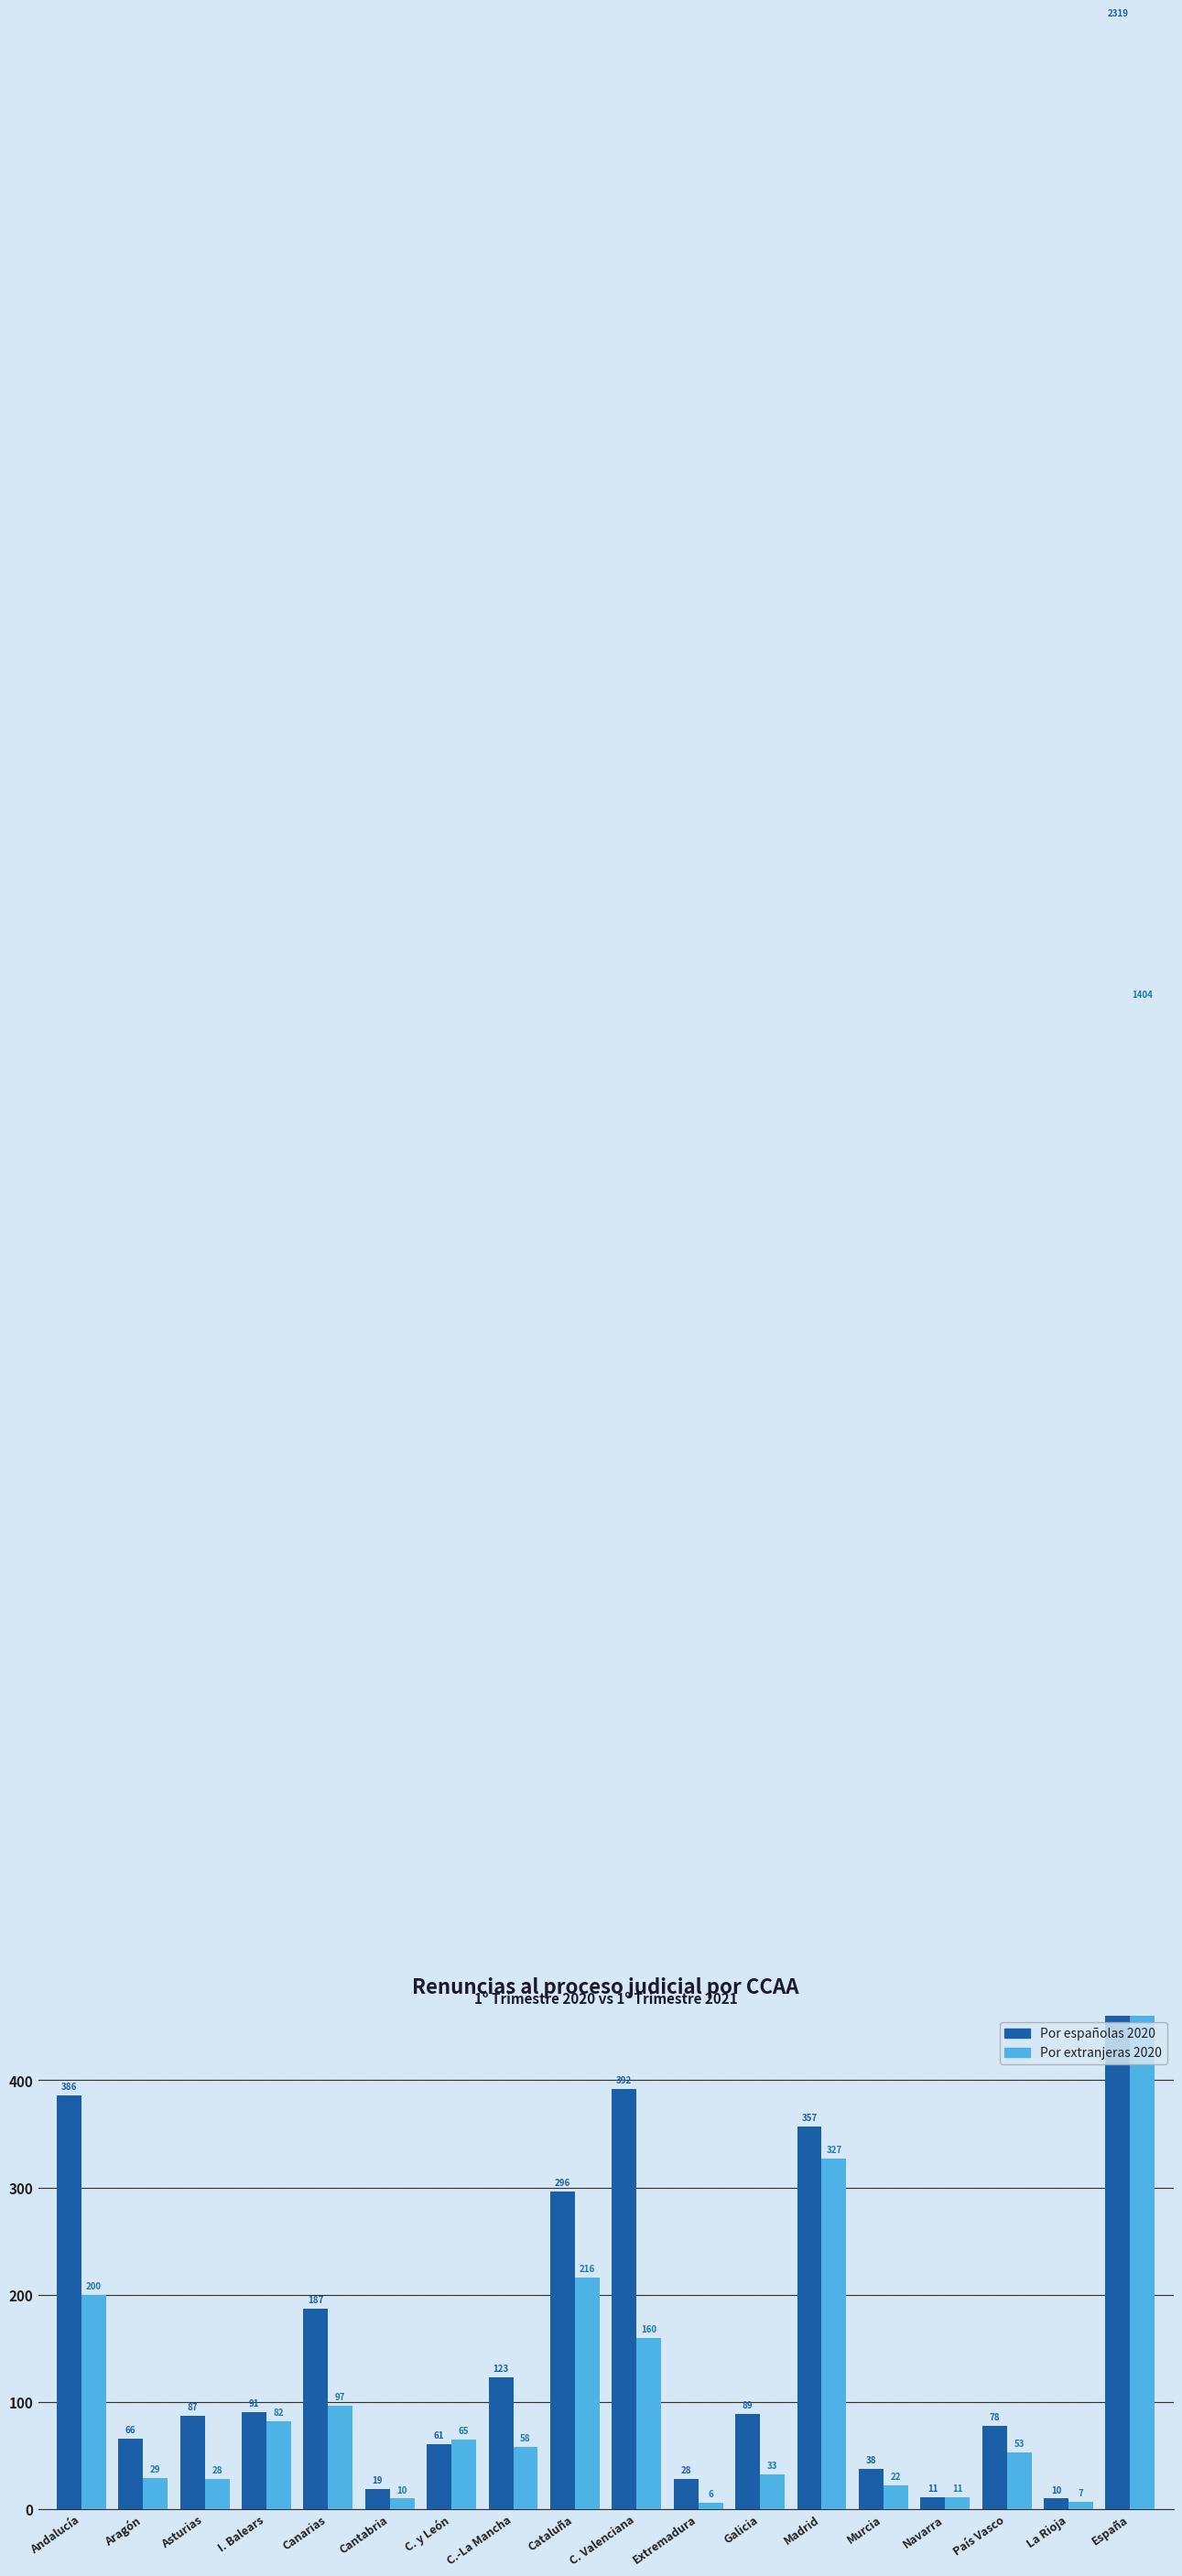

What position from the right is C.-La Mancha?

11